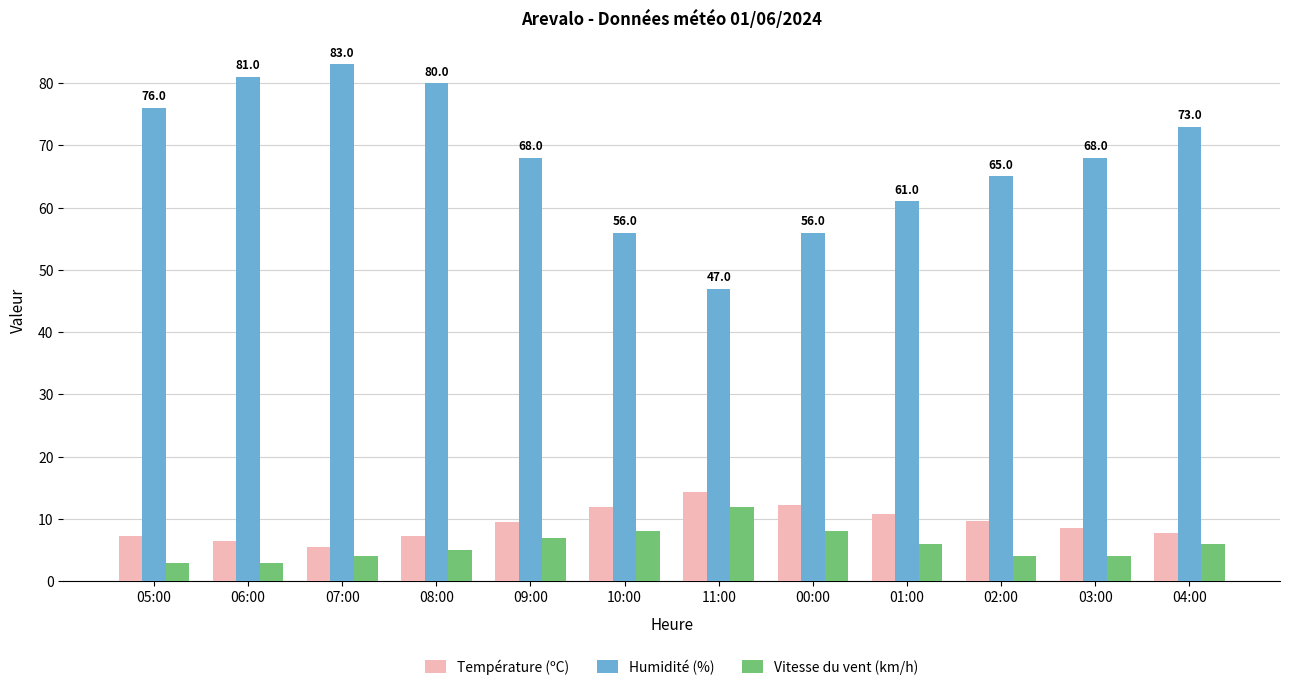

What is the label of the 9th bar from the right?

08:00